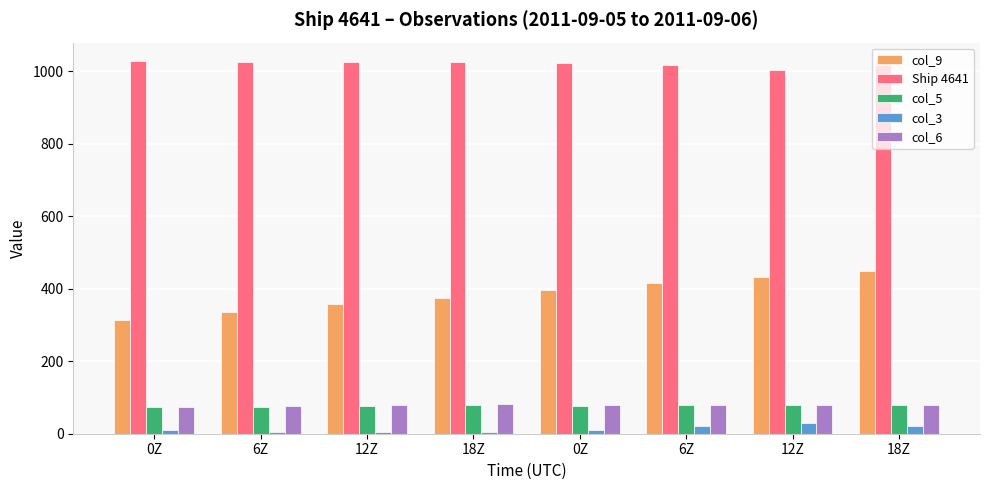

Does the chart contain stacked bars?

No